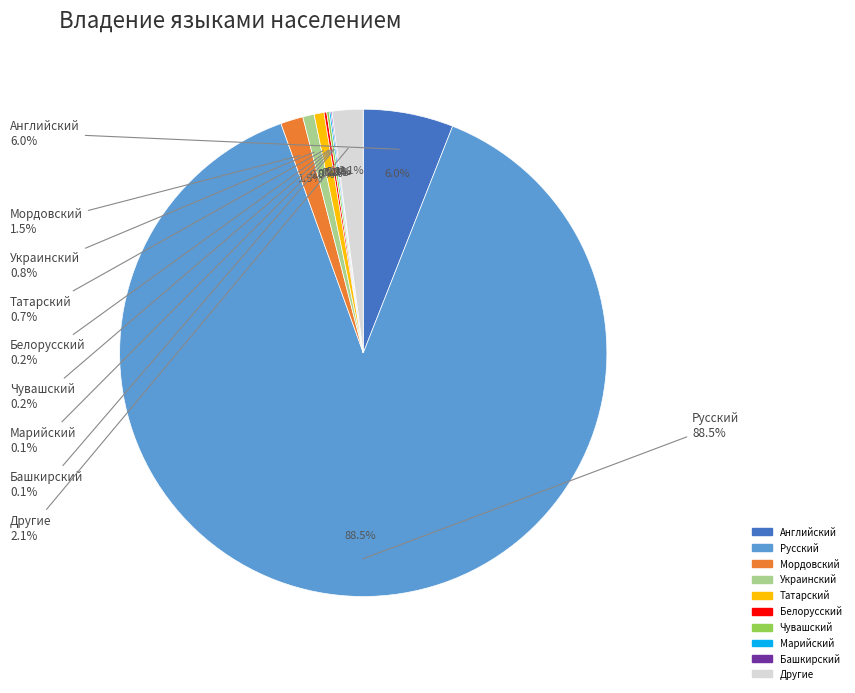

Which category has the biggest portion of the pie?

Русский